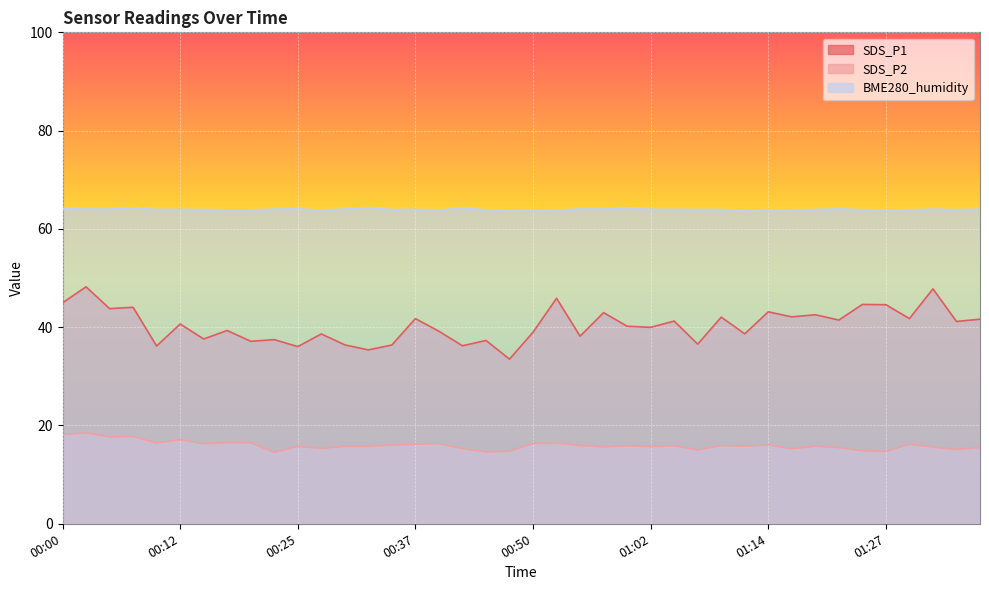

What are all the series names shown in the legend?

SDS_P1, SDS_P2, BME280_humidity